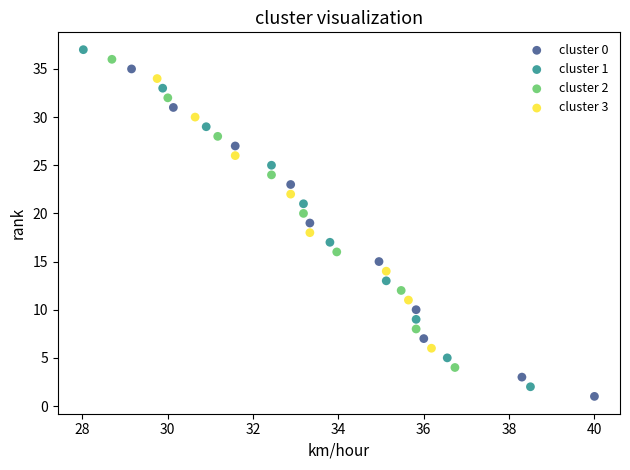

What are all the series names shown in the legend?

cluster 0, cluster 1, cluster 2, cluster 3